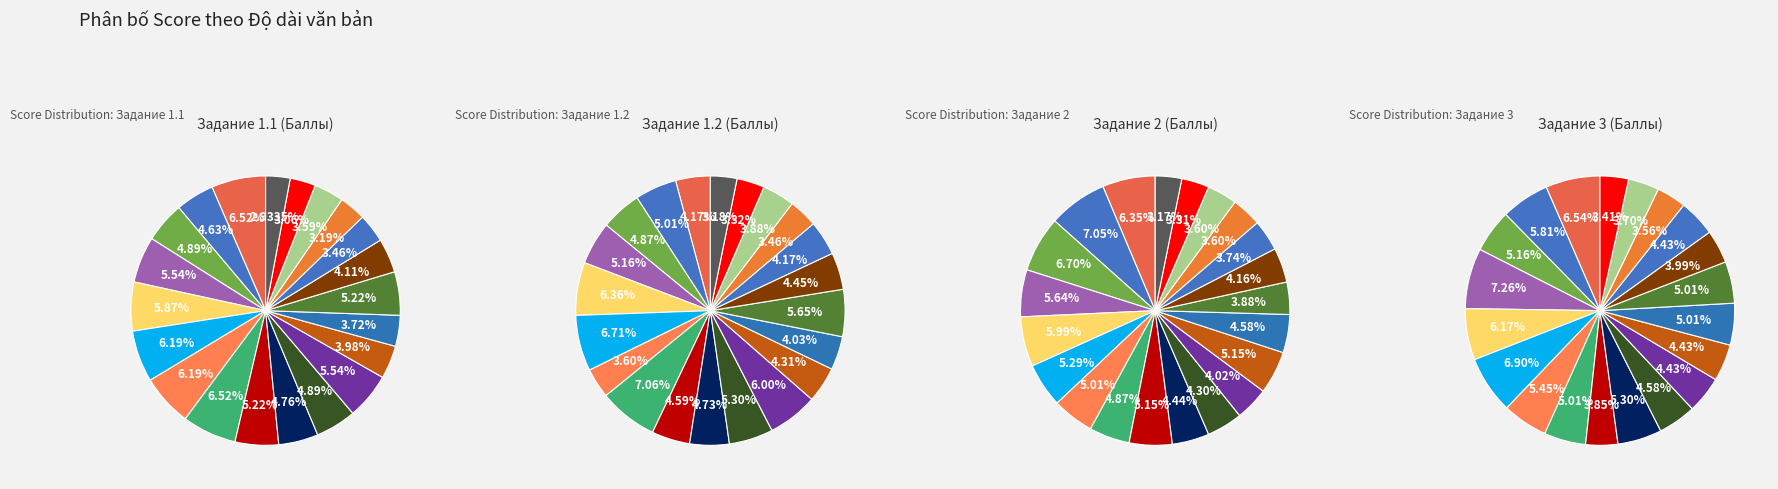

True or false: WolfLegion accounts for 7% of the total.

True